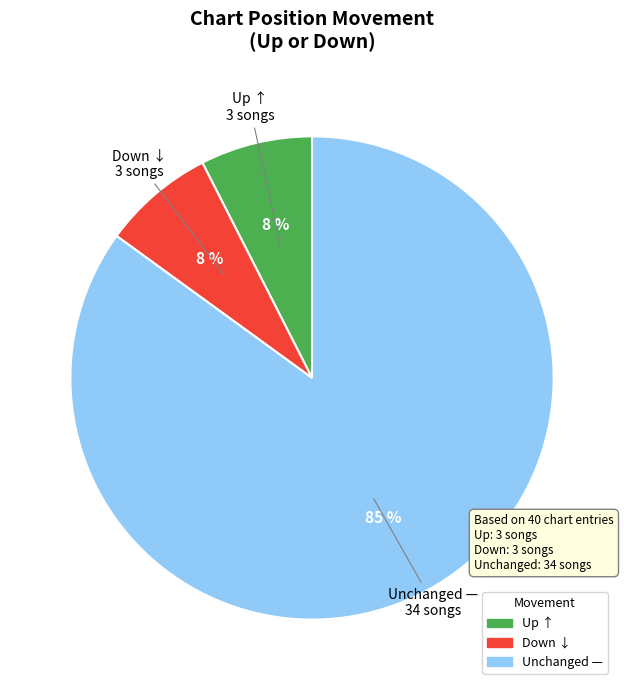

Is there a majority slice in this chart?

Yes